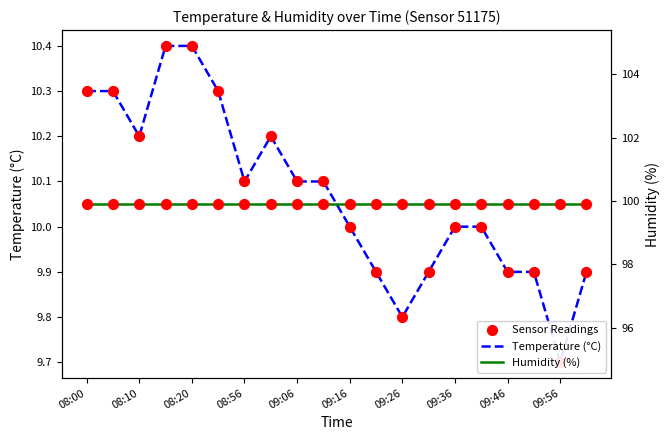

At how many categories does at least one series exceed 62?

20